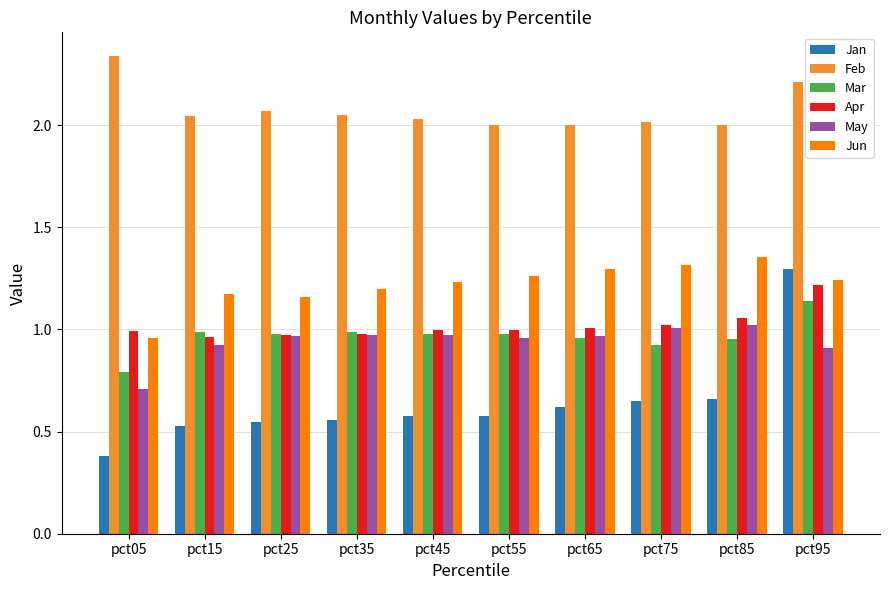

What is the difference between the highest and lowest values at pct25?

1.5